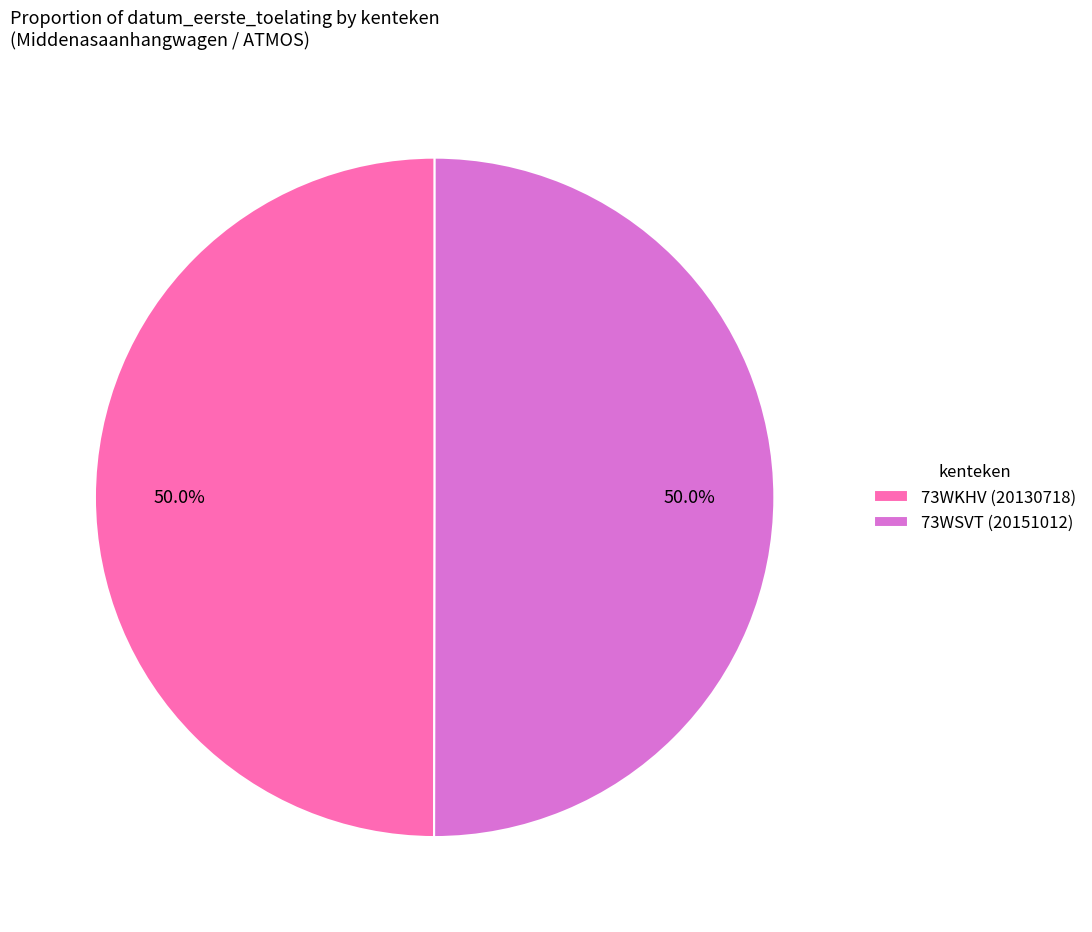

How much of the chart is everything except 73WKHV?

50.0%